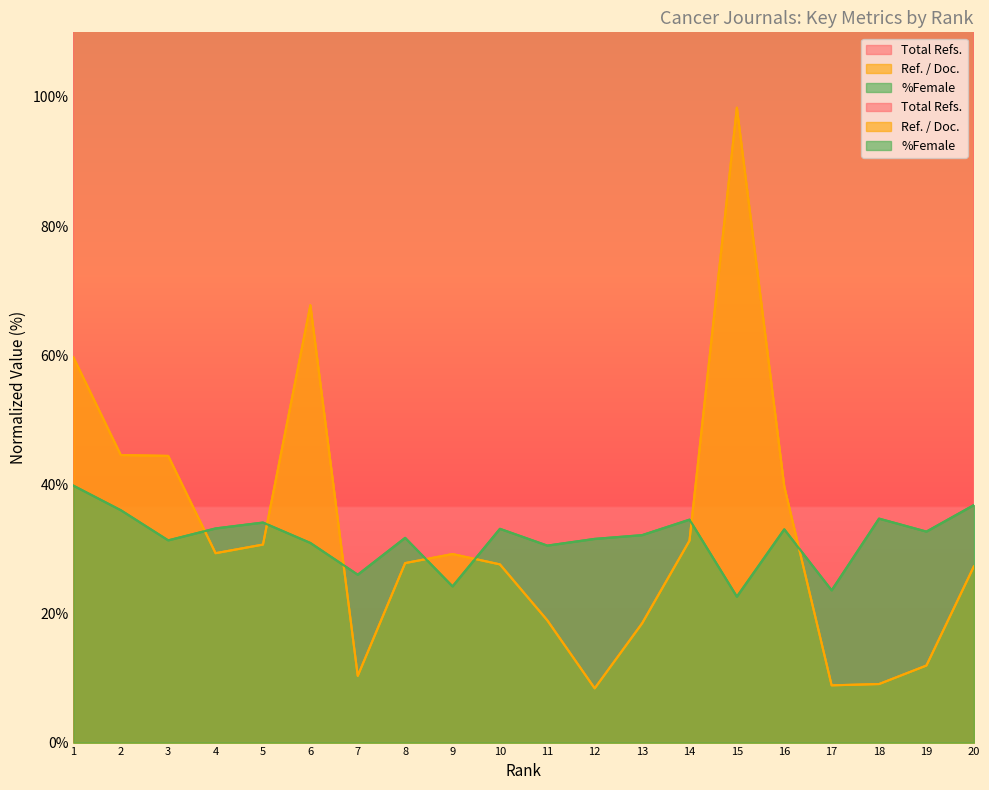

Which has a higher value, 3 or 19?

3